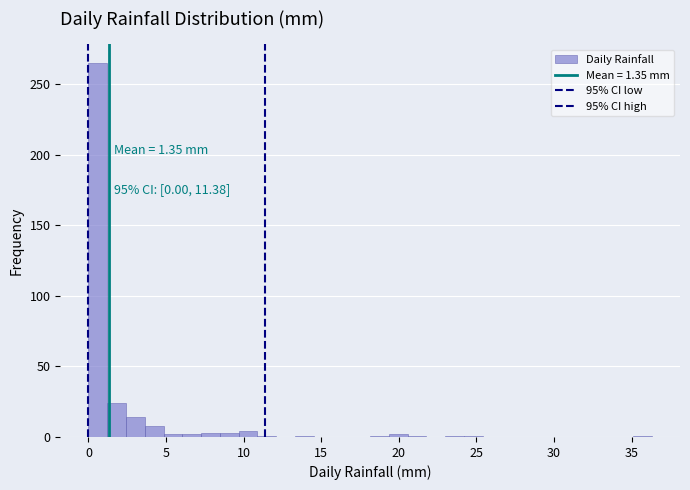

Around what value on the x-axis is the tallest bar? Give the approximate position of its centre, as read against the axis.

0.5